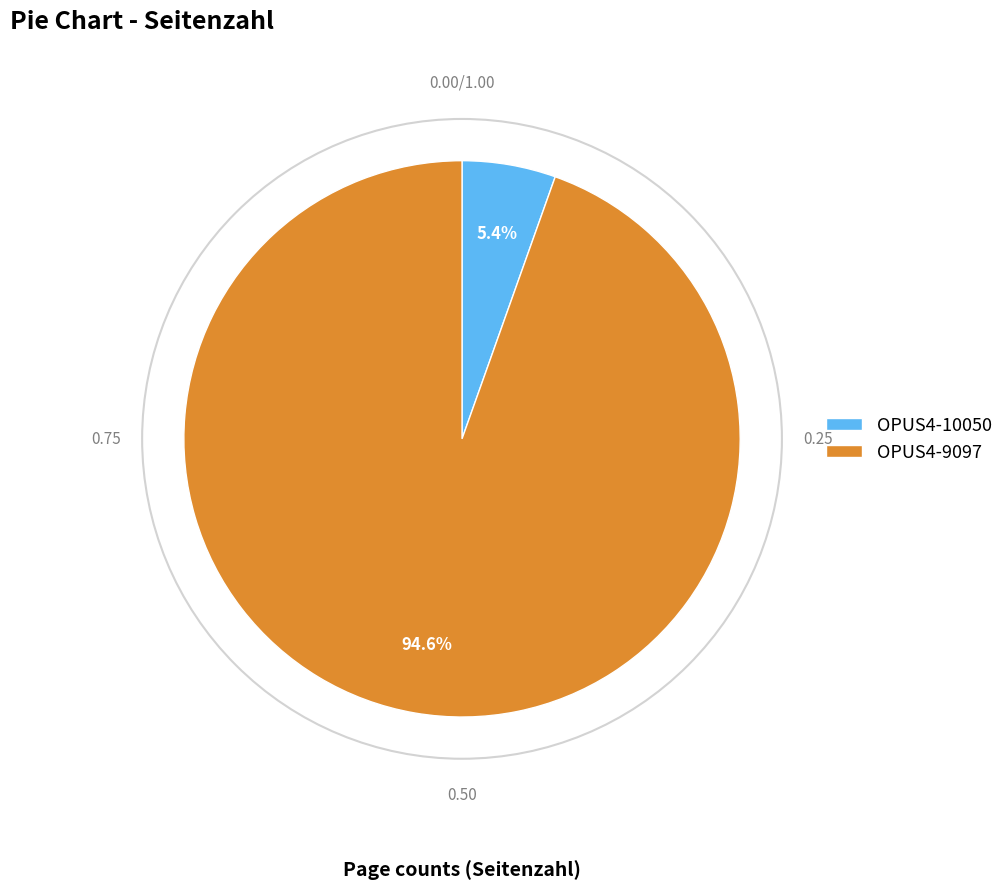

True or false: OPUS4-10050 accounts for 13% of the total.

False